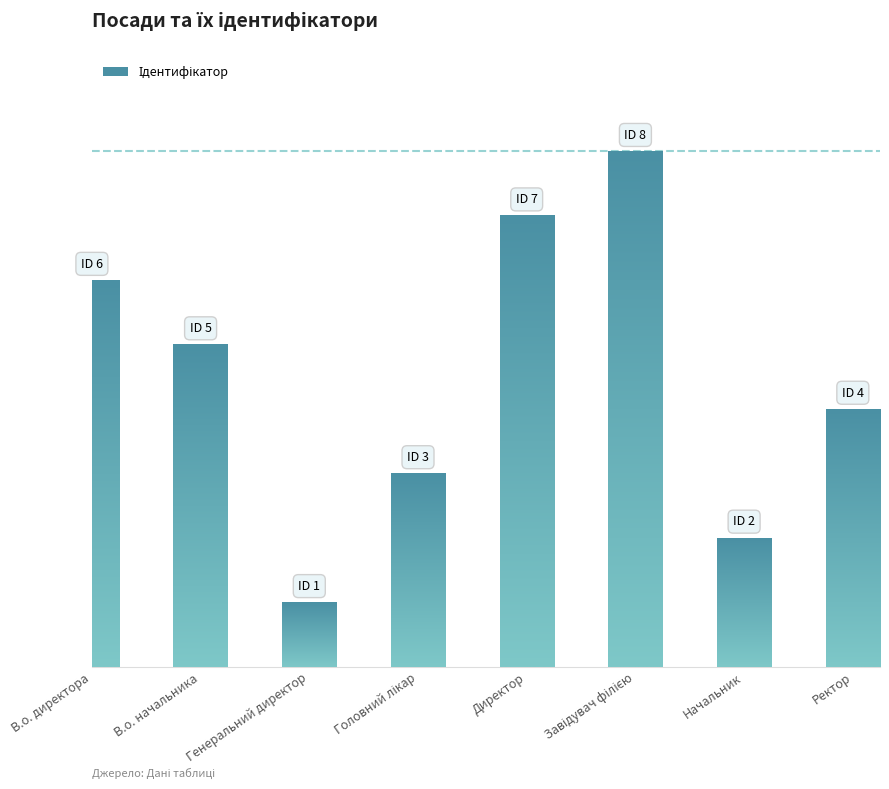

What is the greatest value displayed?

8